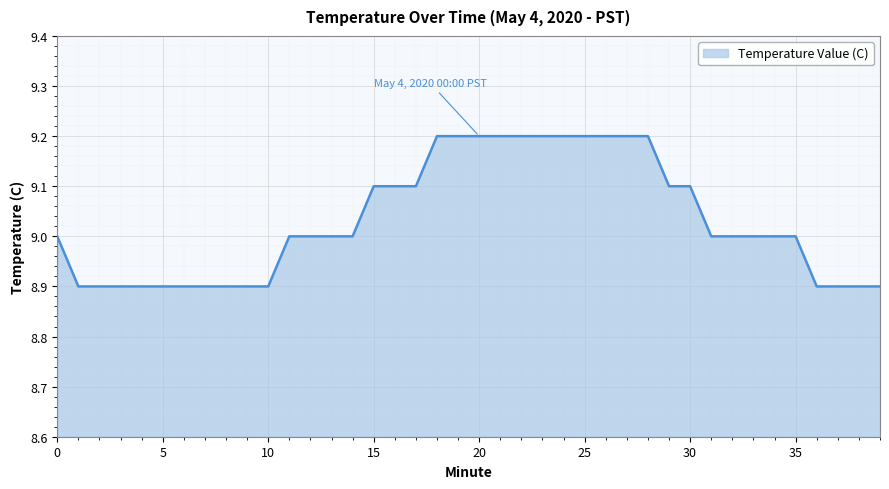

Reading left to right, list all the values displayed in this chart.

9.0	8.9	8.9	8.9	8.9	8.9	8.9	8.9	8.9	8.9	8.9	9.0	9.0	9.0	9.0	9.1	9.1	9.1	9.2	9.2	9.2	9.2	9.2	9.2	9.2	9.2	9.2	9.2	9.2	9.1	9.1	9.0	9.0	9.0	9.0	9.0	8.9	8.9	8.9	8.9